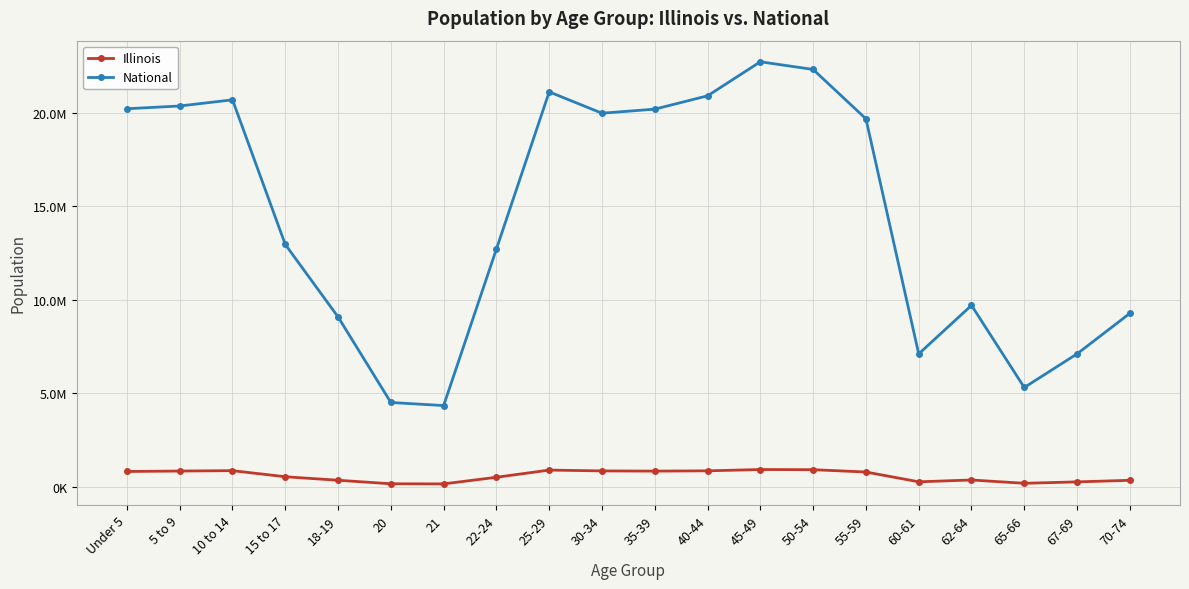

At which category does Illinois reach its first local valley?

21